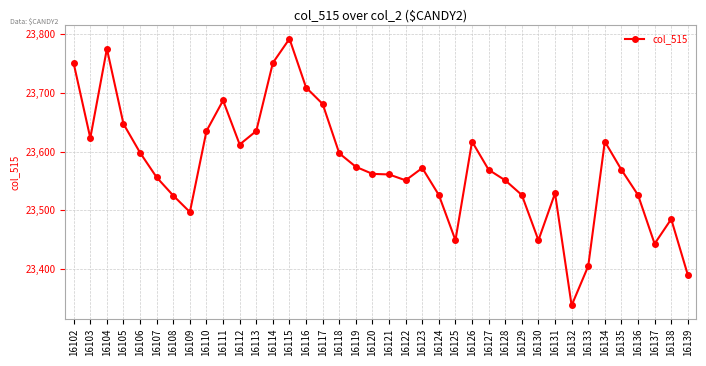

At which category does the chart reach its minimum across all series?

16132